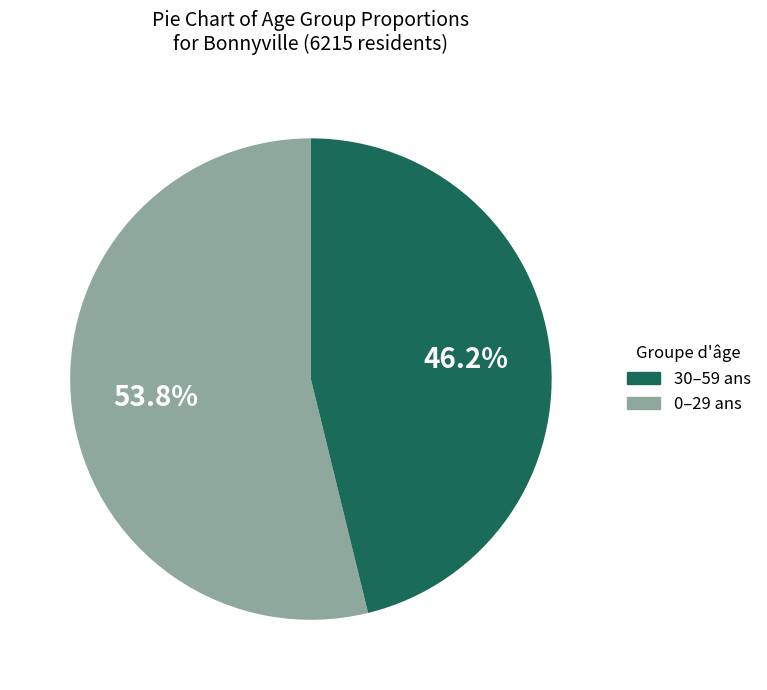

Is there any slice that represents more than half of the pie?

Yes